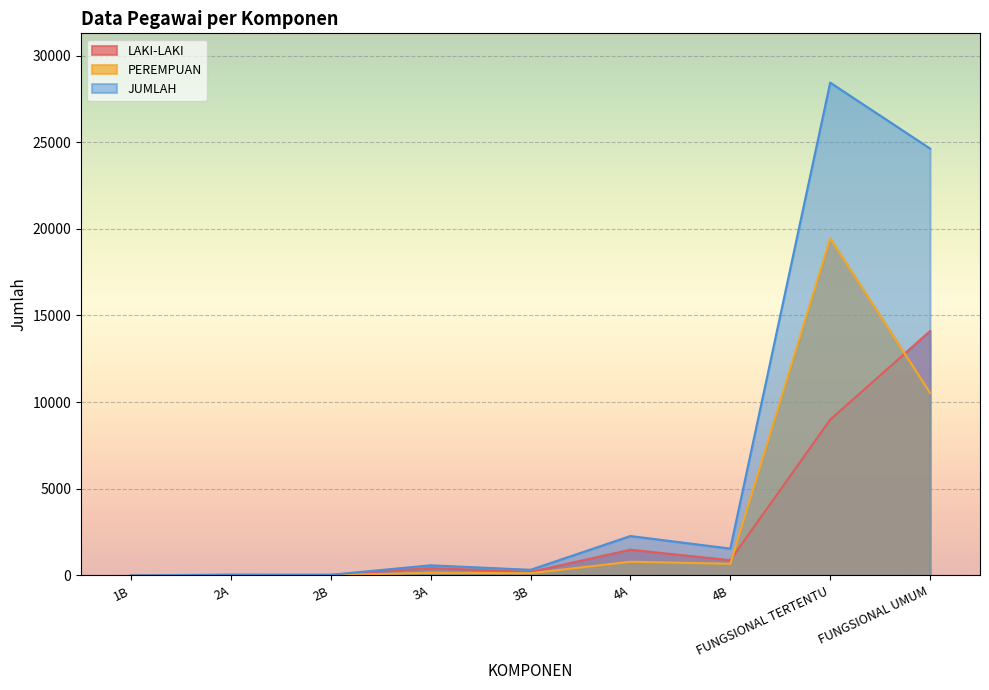

Reading left to right, list all the values displayed in this chart.

LAKI-LAKI: 1B=1	2A=30	2B=29	3A=426	3B=198	4A=1482	4B=875	FUNGSIONAL TERTENTU=8988	FUNGSIONAL UMUM=14100
PEREMPUAN: 1B=0	2A=12	2B=6	3A=156	3B=124	4A=789	4B=671	FUNGSIONAL TERTENTU=19451	FUNGSIONAL UMUM=10533
JUMLAH: 1B=1	2A=42	2B=35	3A=582	3B=322	4A=2271	4B=1546	FUNGSIONAL TERTENTU=28439	FUNGSIONAL UMUM=24633